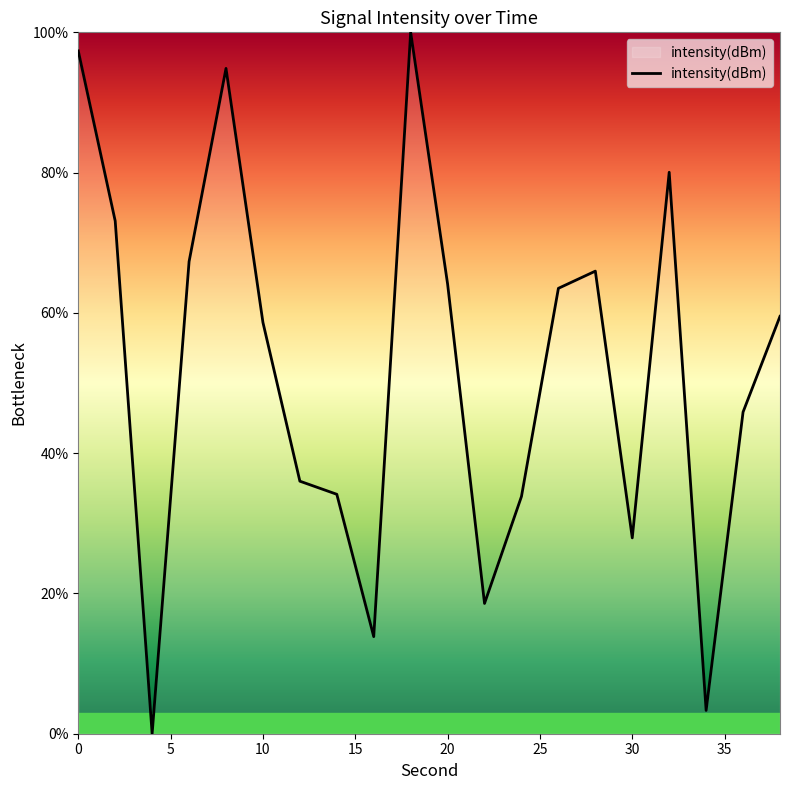

What is the difference between the maximum and second lowest values?

96.7